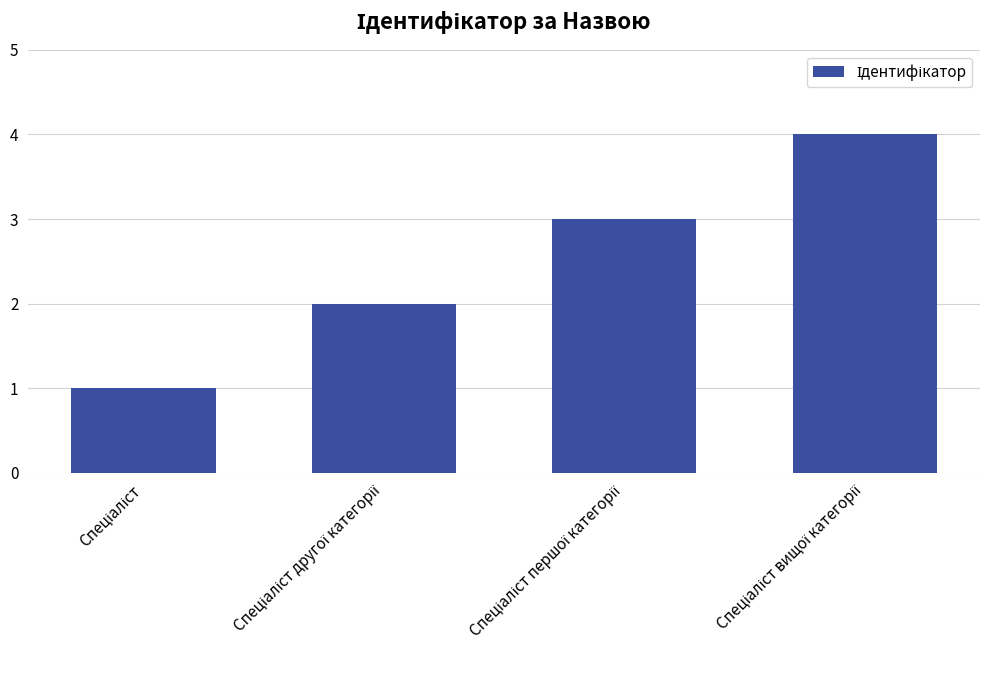

What is the greatest value displayed?

4